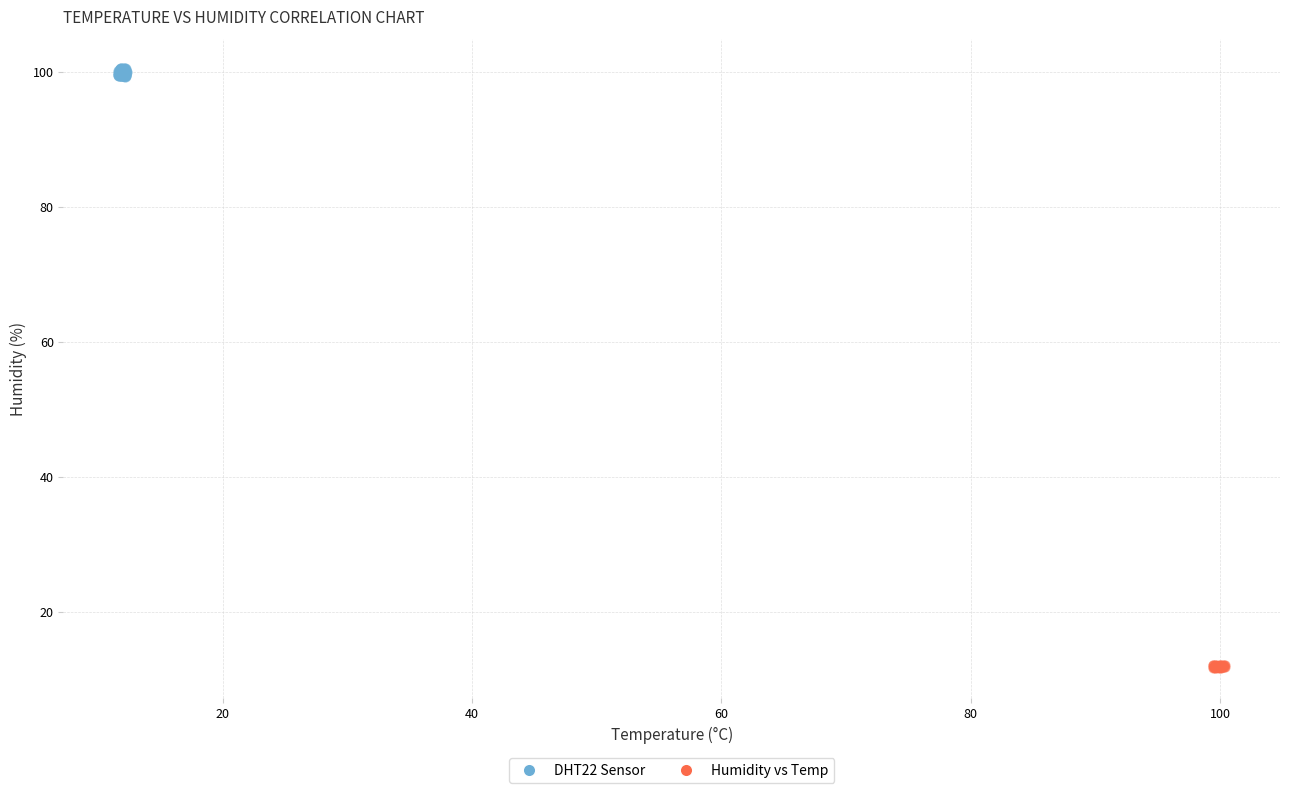

What are all the series names shown in the legend?

DHT22 Sensor, Humidity vs Temp